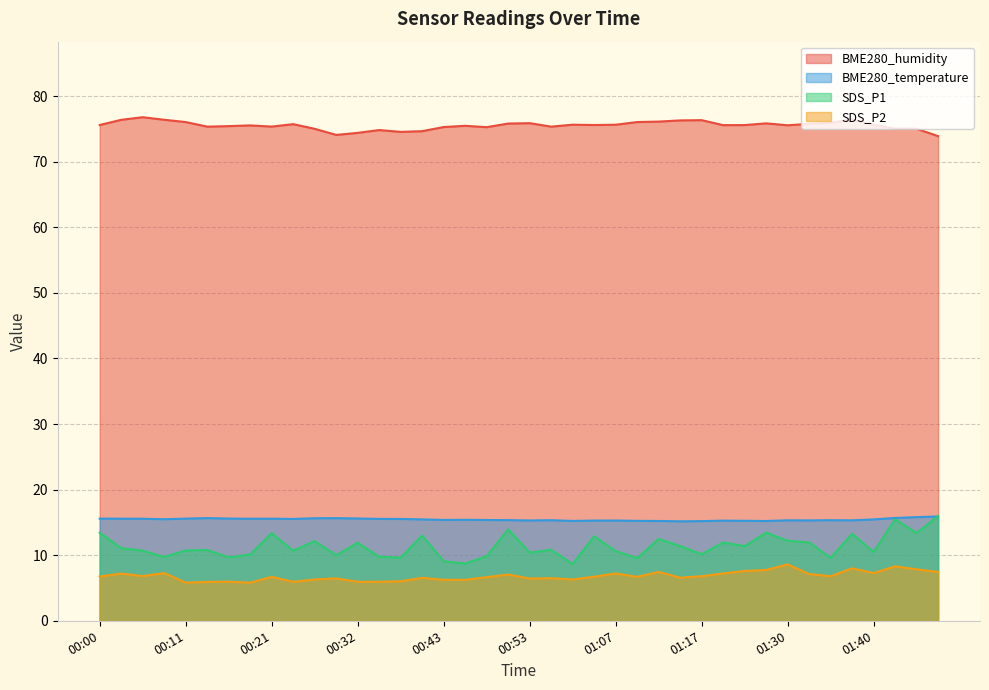

Where is SDS_P1 nearest to the value 12?

01:21